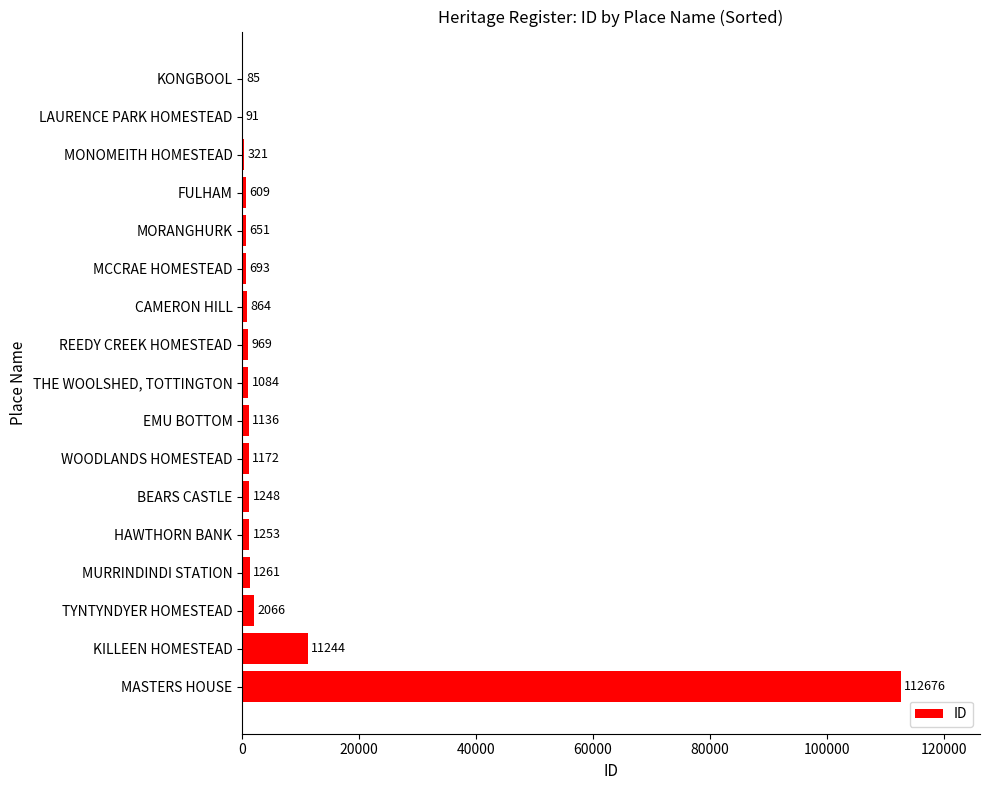

What is the approximate value at TYNTYNDYER HOMESTEAD, to the nearest 10?

2070